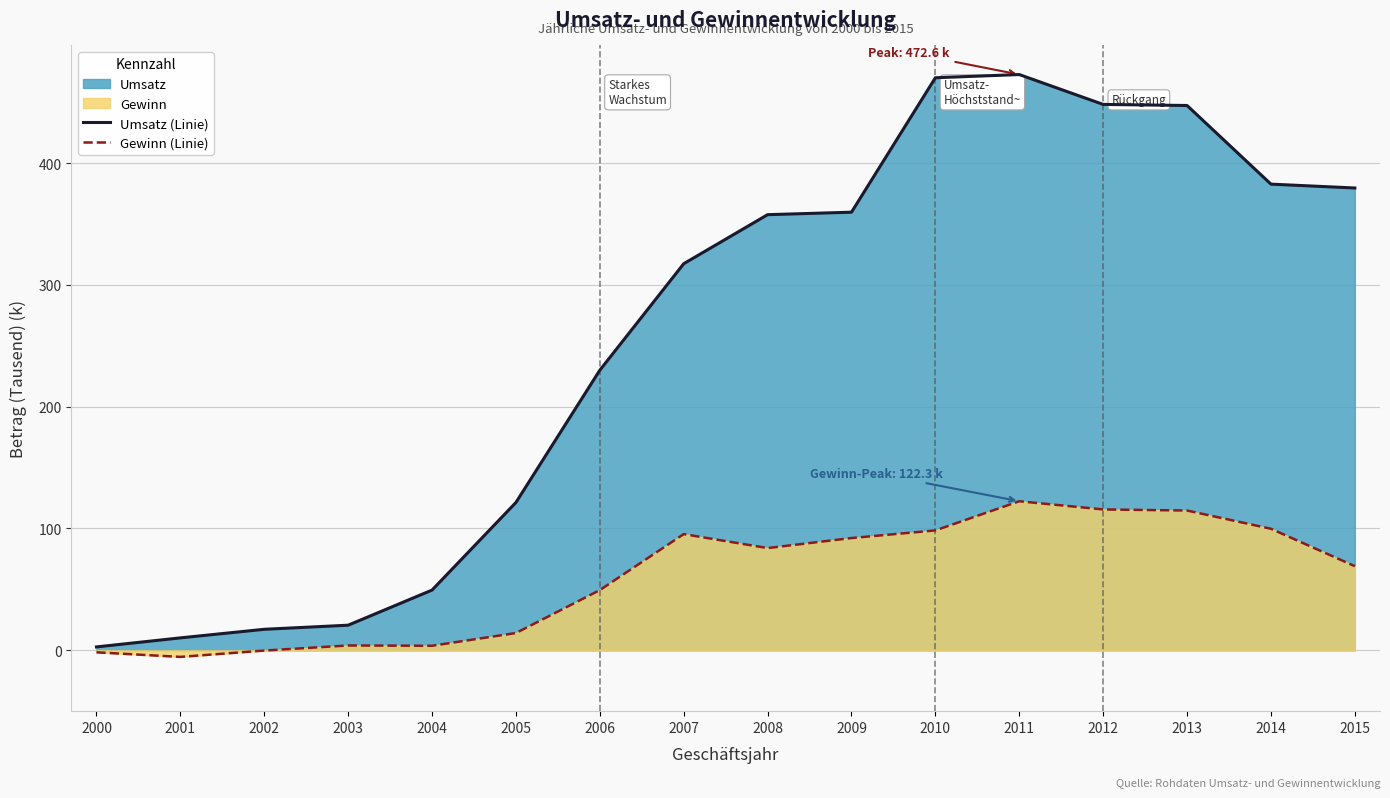

True or false: Umsatz (Linie) and Gewinn (Linie) cross at least once.

False